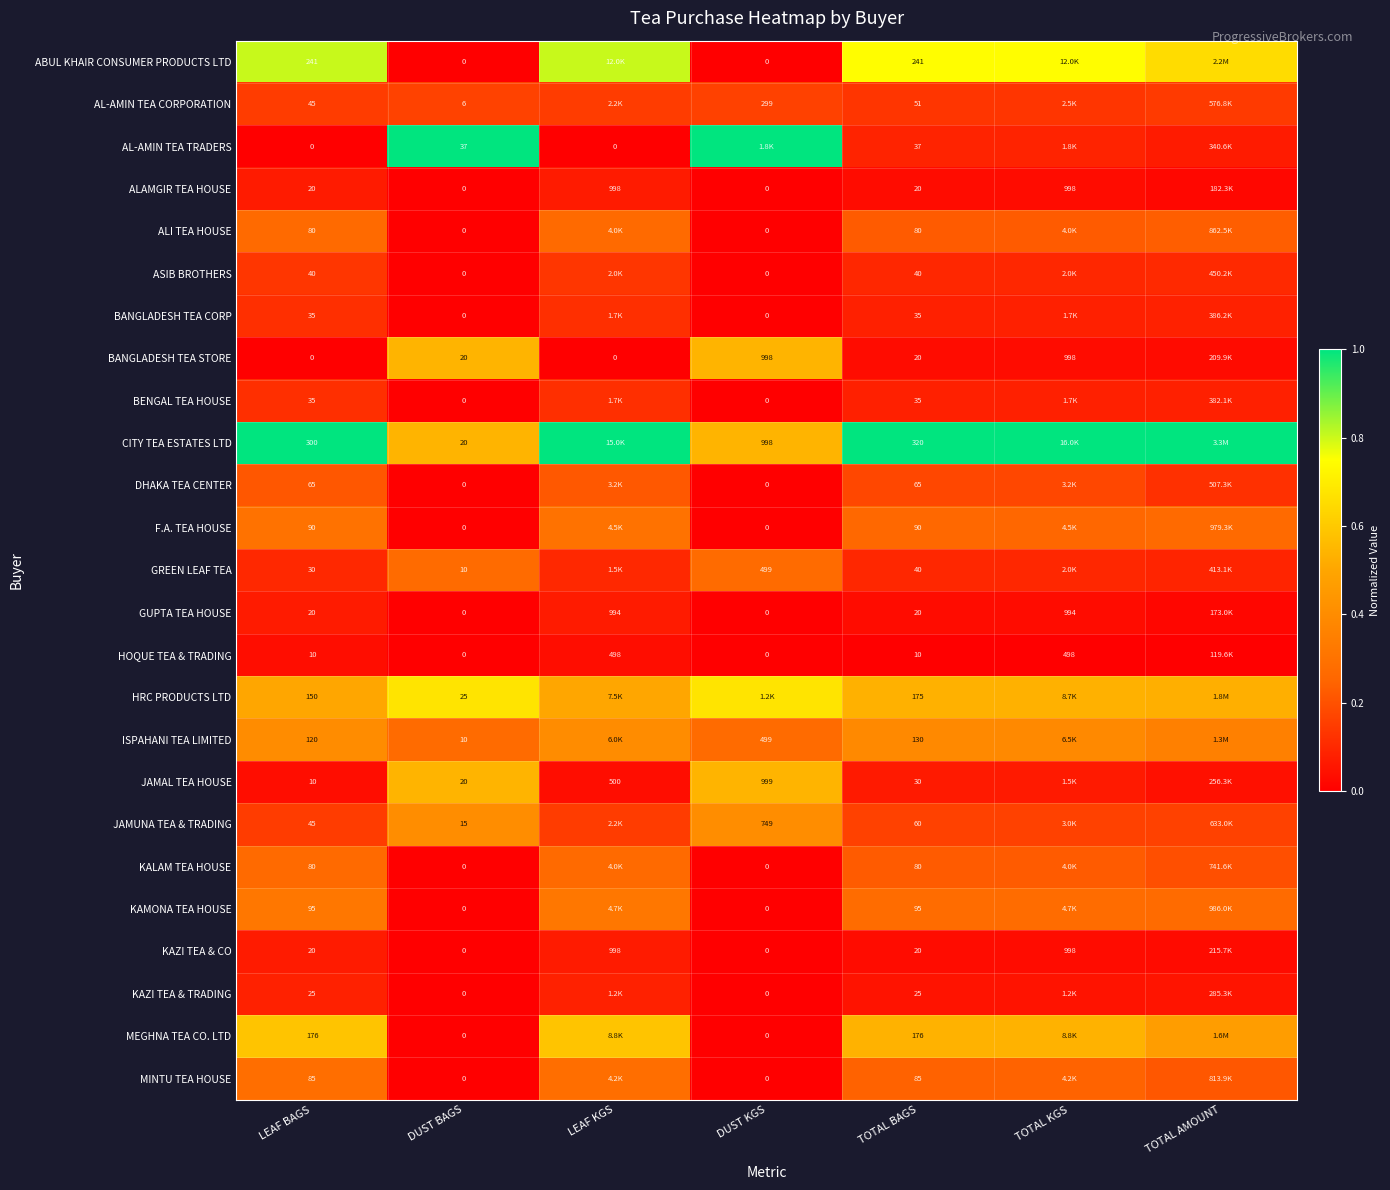

Is the value of JAMAL TEA HOUSE at DUST BAGS greater than the value of GREEN LEAF TEA at TOTAL BAGS?

No